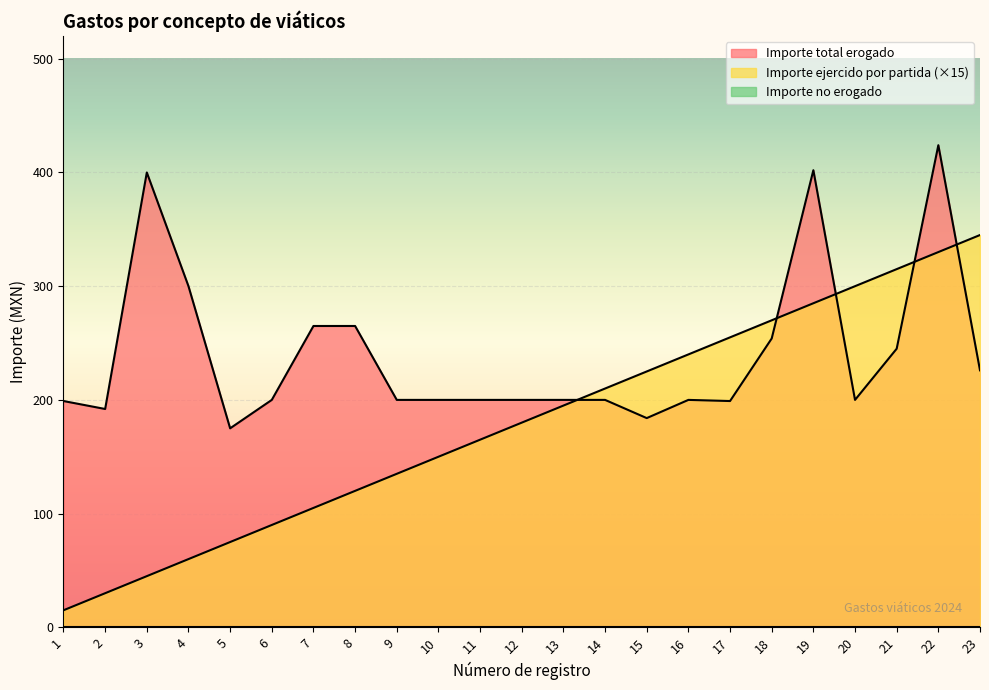

Which series has the widest spread of values?

Importe ejercido por partida (×15)